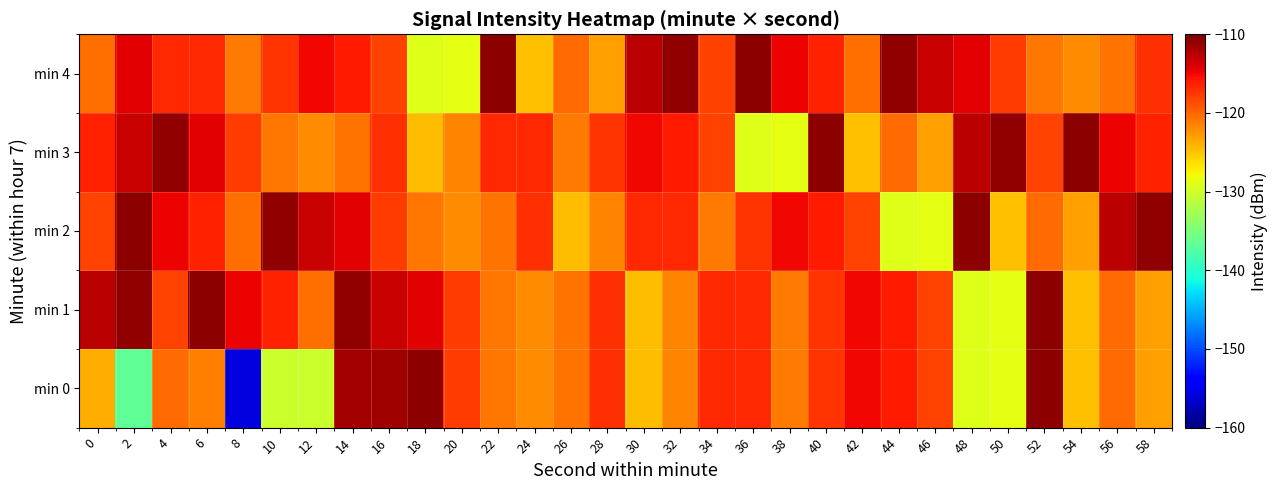

At which category does the chart reach its minimum across all series?

8